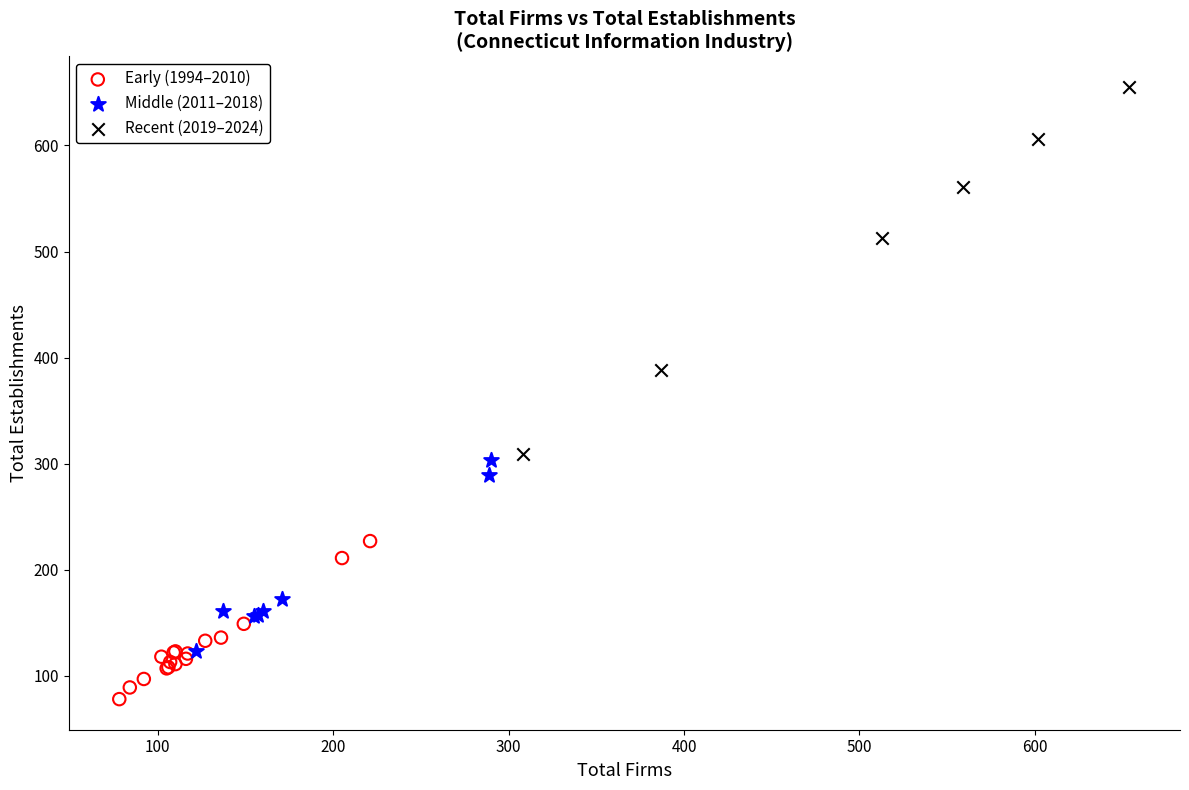

Which series reaches the minimum Y coordinate?

Early (1994–2010)